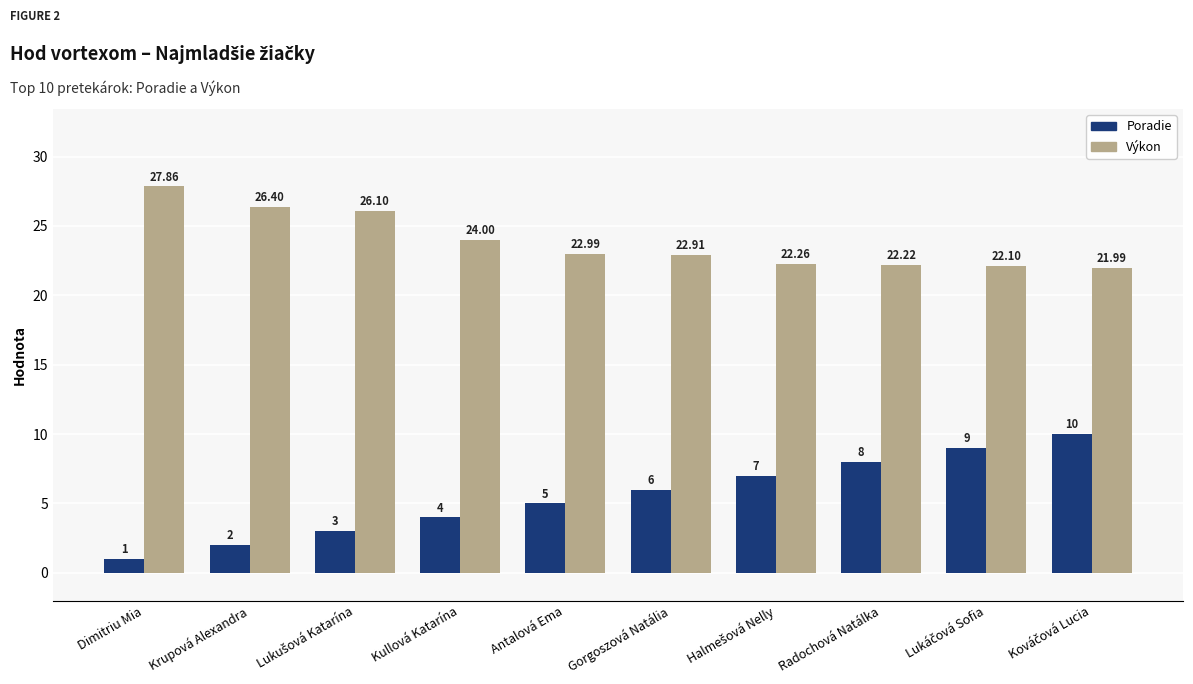

How many bars are there in total?

20